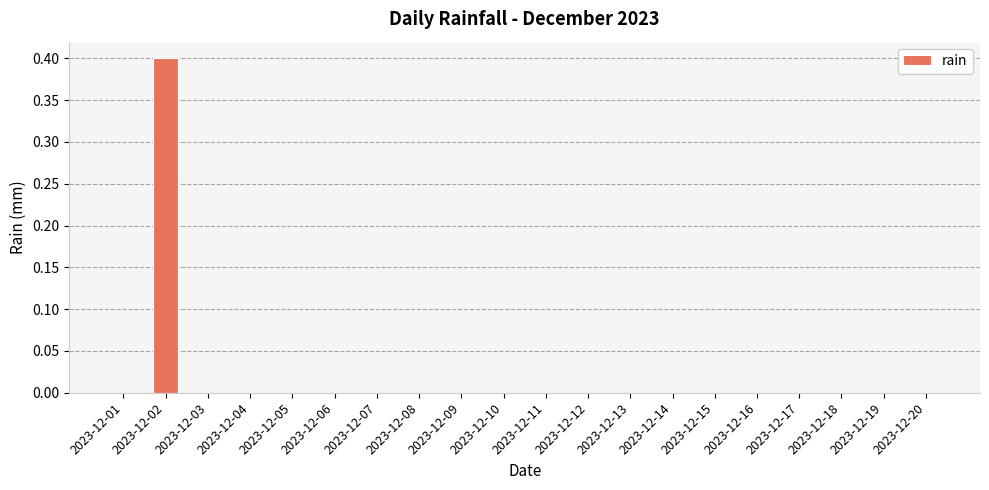

Reading left to right, extract all data points from this chart.

2023-12-01=0.0	2023-12-02=0.4	2023-12-03=0.0	2023-12-04=0.0	2023-12-05=0.0	2023-12-06=0.0	2023-12-07=0.0	2023-12-08=0.0	2023-12-09=0.0	2023-12-10=0.0	2023-12-11=0.0	2023-12-12=0.0	2023-12-13=0.0	2023-12-14=0.0	2023-12-15=0.0	2023-12-16=0.0	2023-12-17=0.0	2023-12-18=0.0	2023-12-19=0.0	2023-12-20=0.0